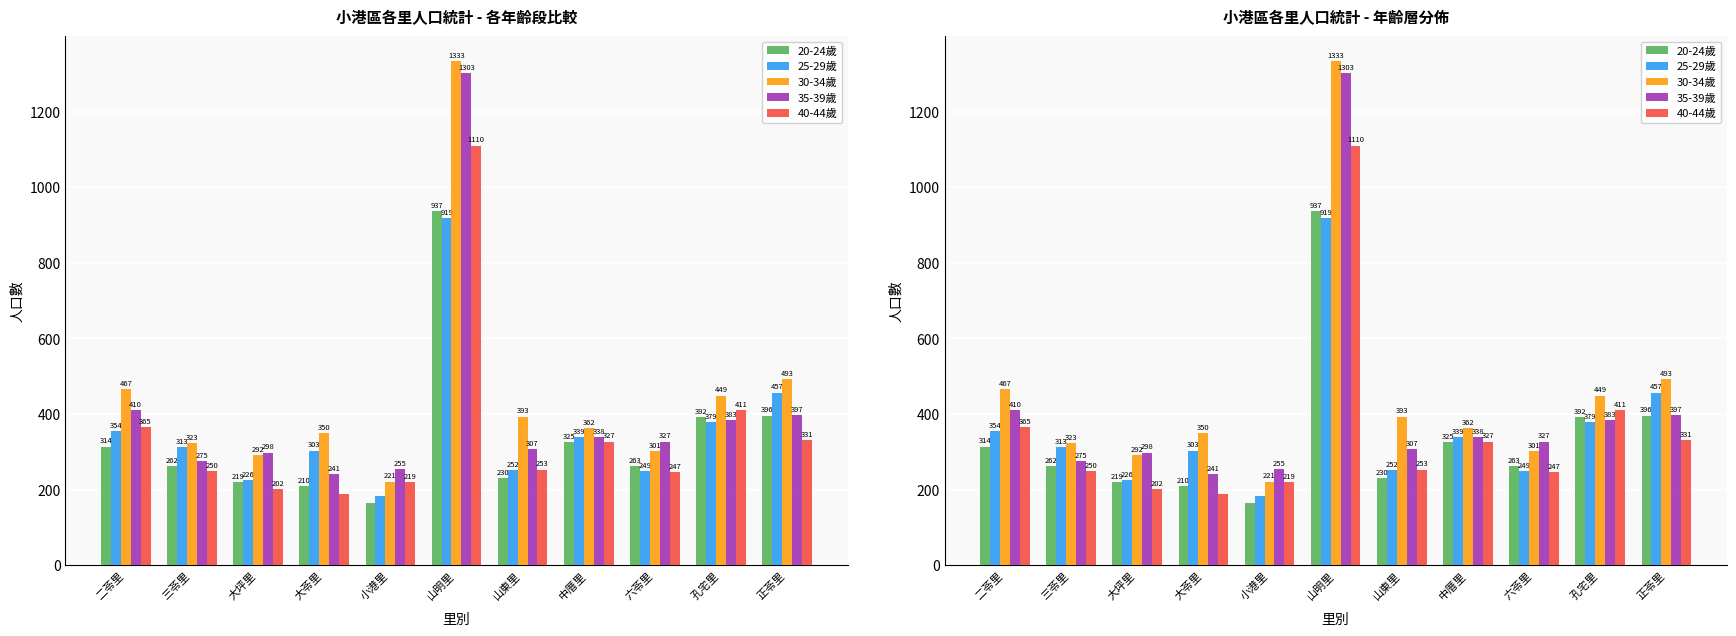

What is the difference between the second highest and second lowest values in the 20-24歲 series?

186